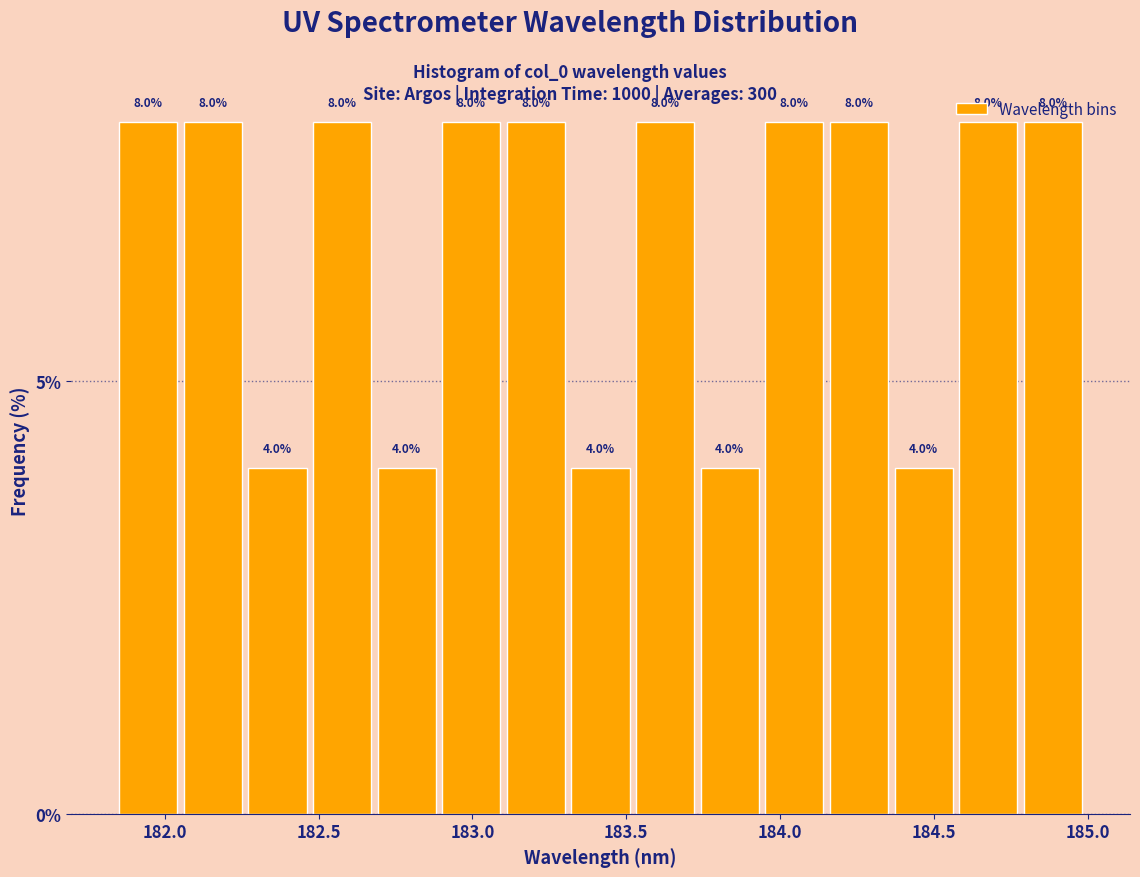

How tall is the bar that spans 184.80 to 185.00 on the x-axis? The bar edges are not printed on the chart, so give them approximately, as read against the axis.

8.0